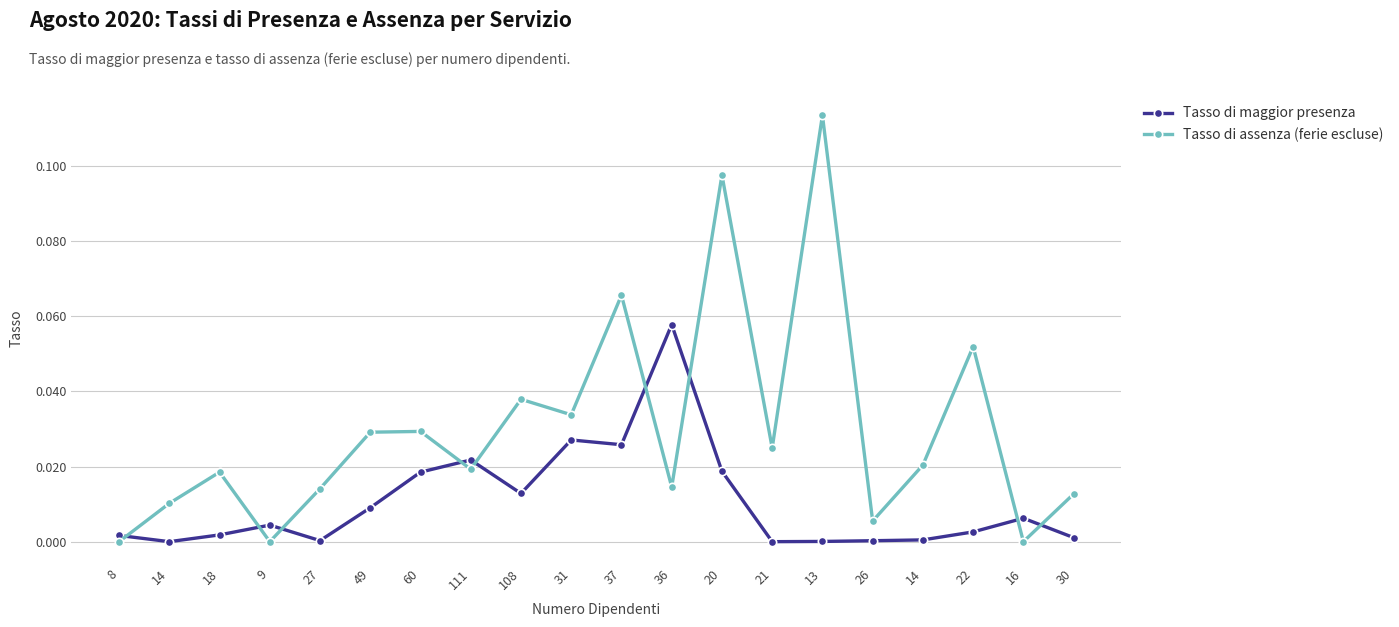

What is the approximate value of Tasso di assenza (ferie escluse) at 13?

0.1